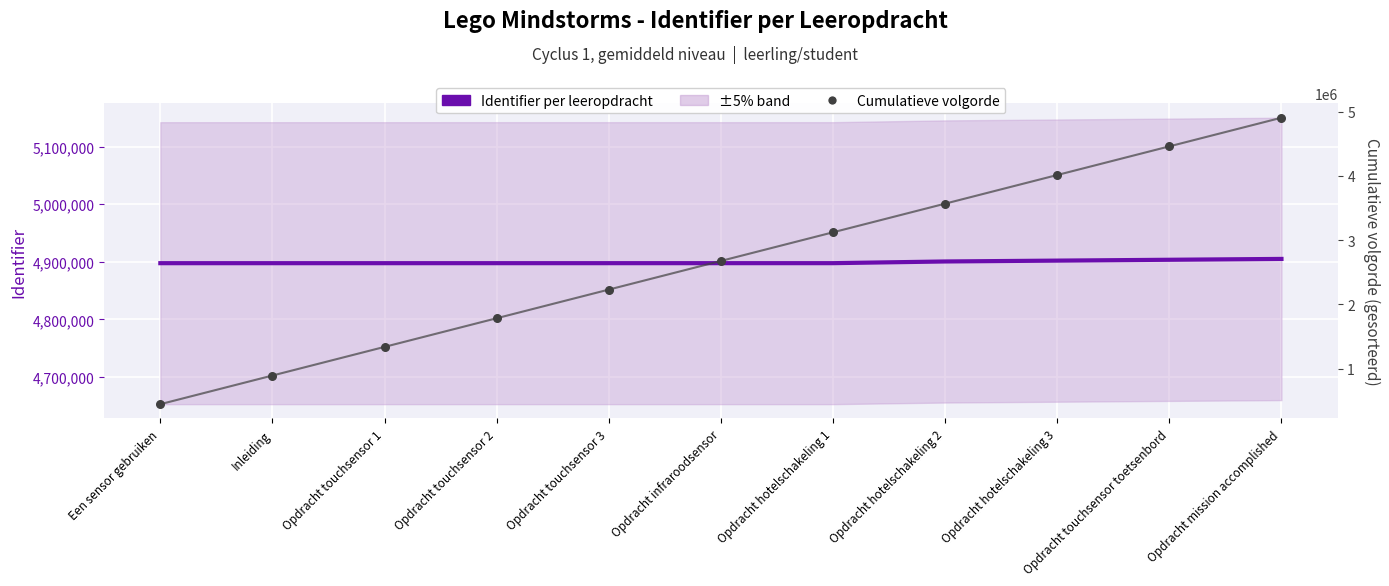

Which series contains the highest Y value?

Identifier per leeropdracht